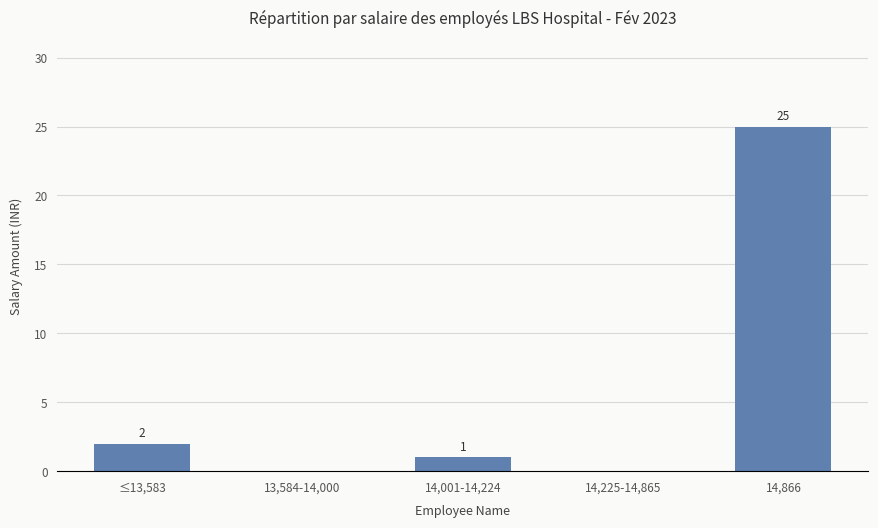

True or false: the data shows 16 at 13,584-14,000.

False